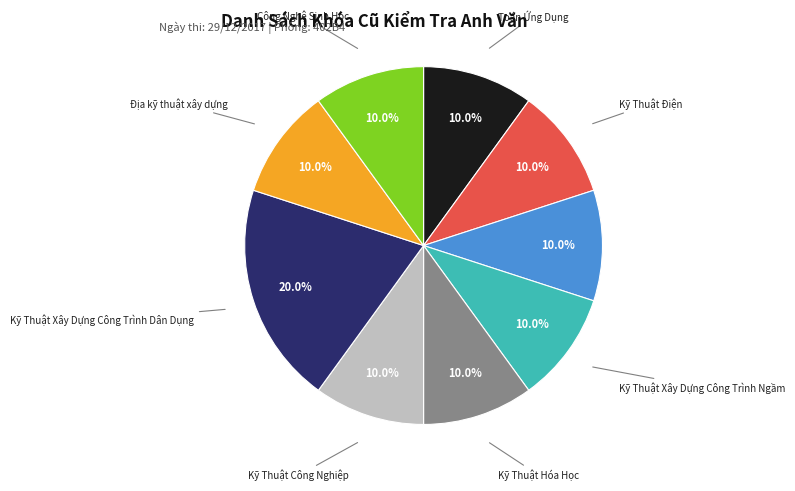

Is there a majority slice in this chart?

No